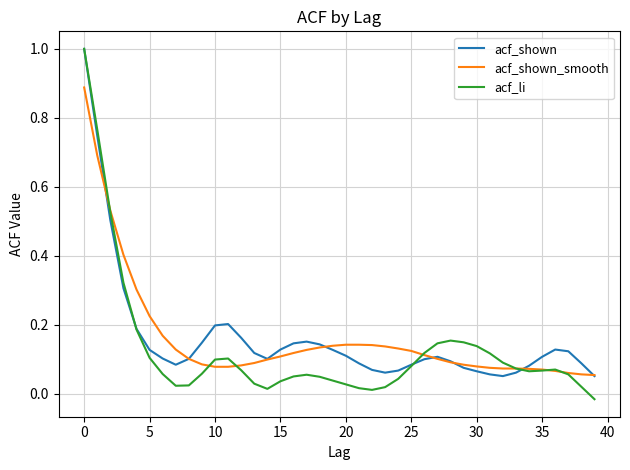

Which series has the widest spread of values?

acf_li